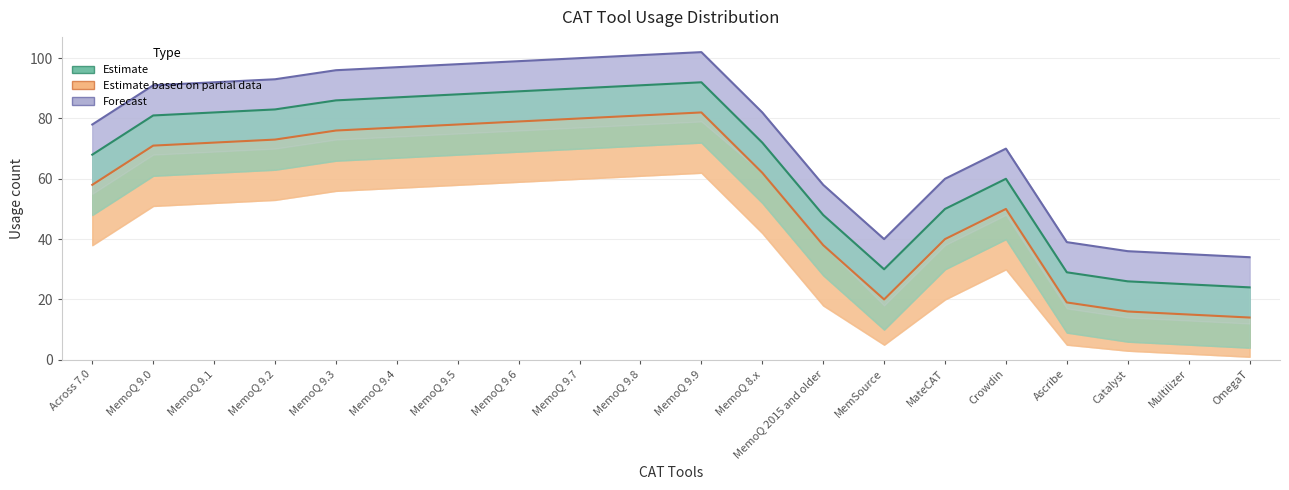

What is the highest value of the Estimate based on partial data series?

82